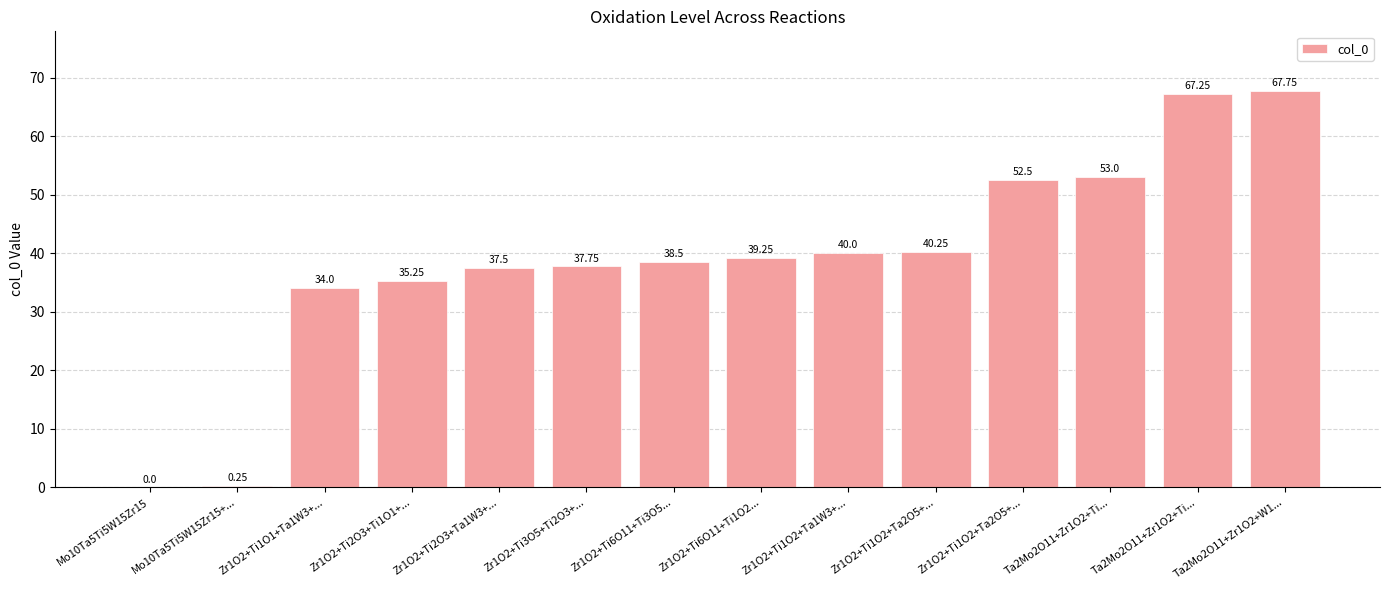

How many positive values are there?

13